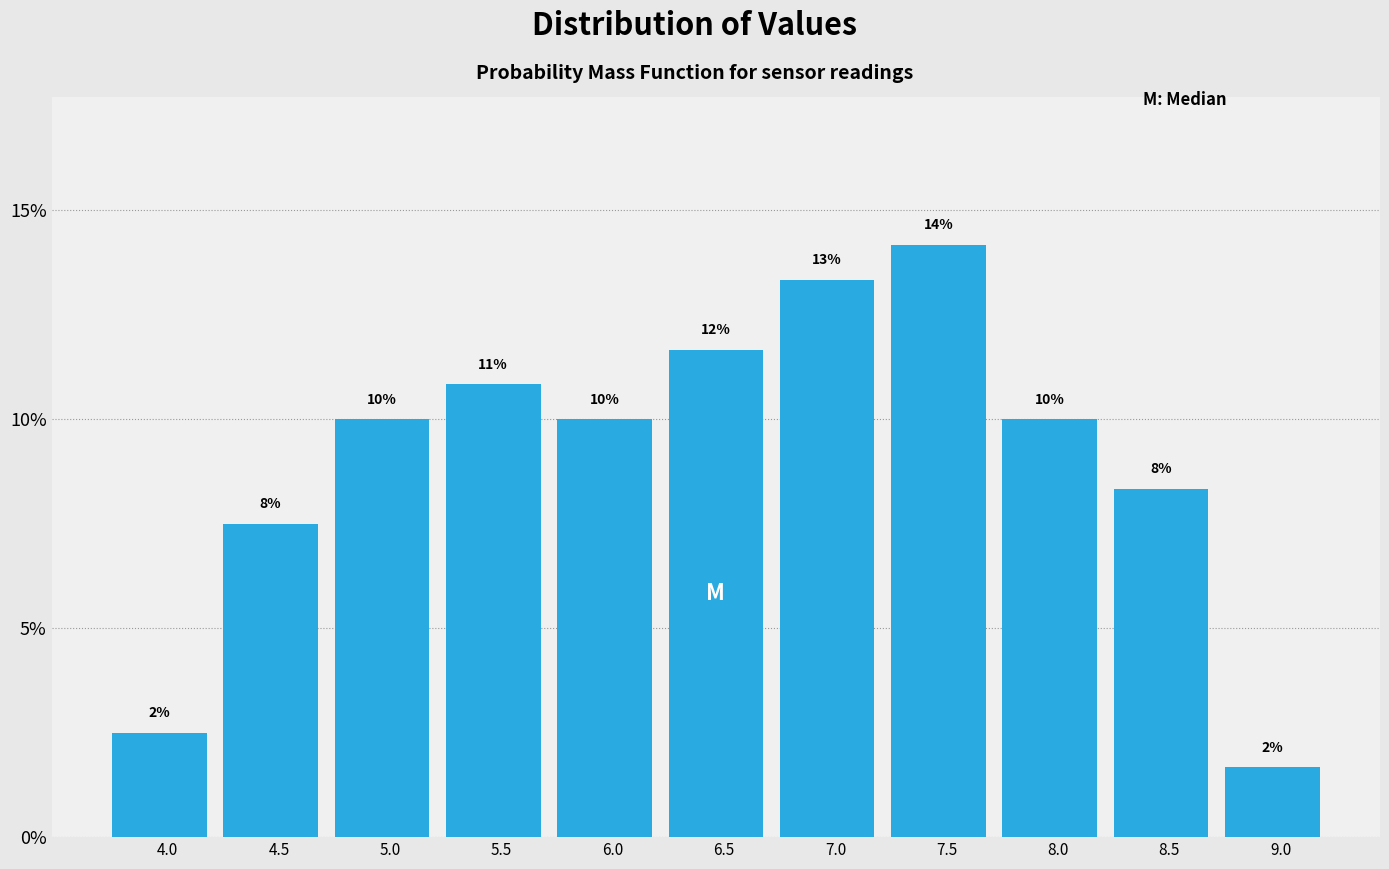

How many bars are there in total?

11